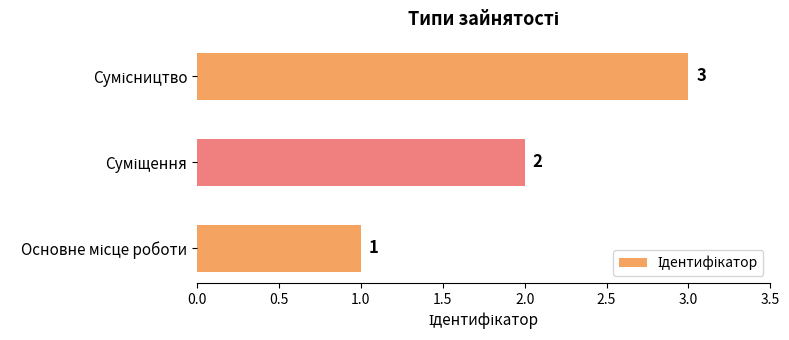

What is the sum of all values?

6